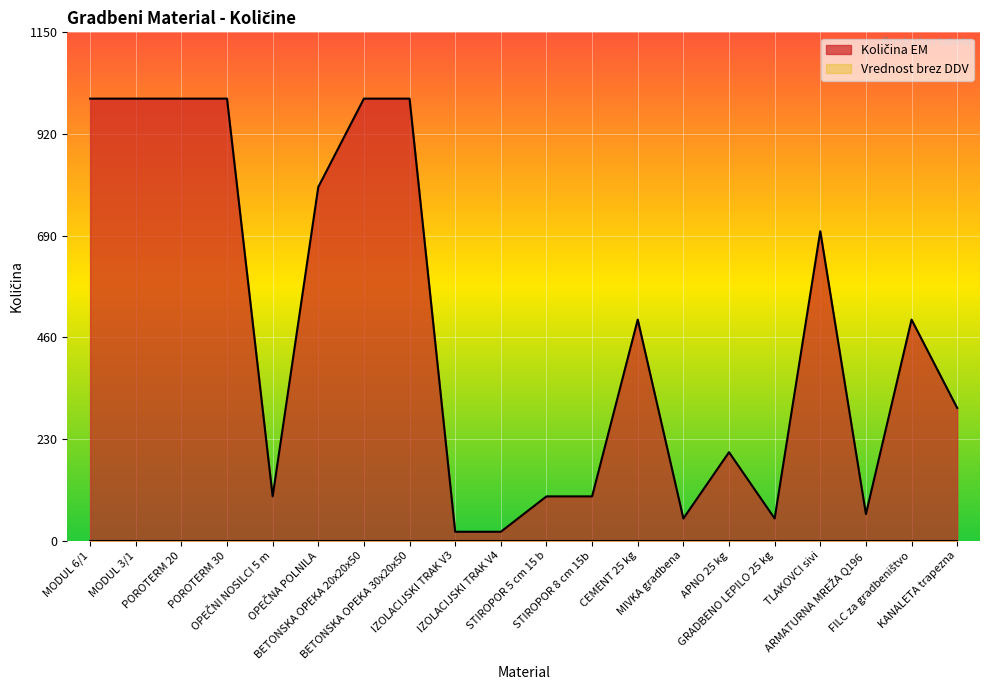

Where is the first local maximum?

CEMENT 25 kg